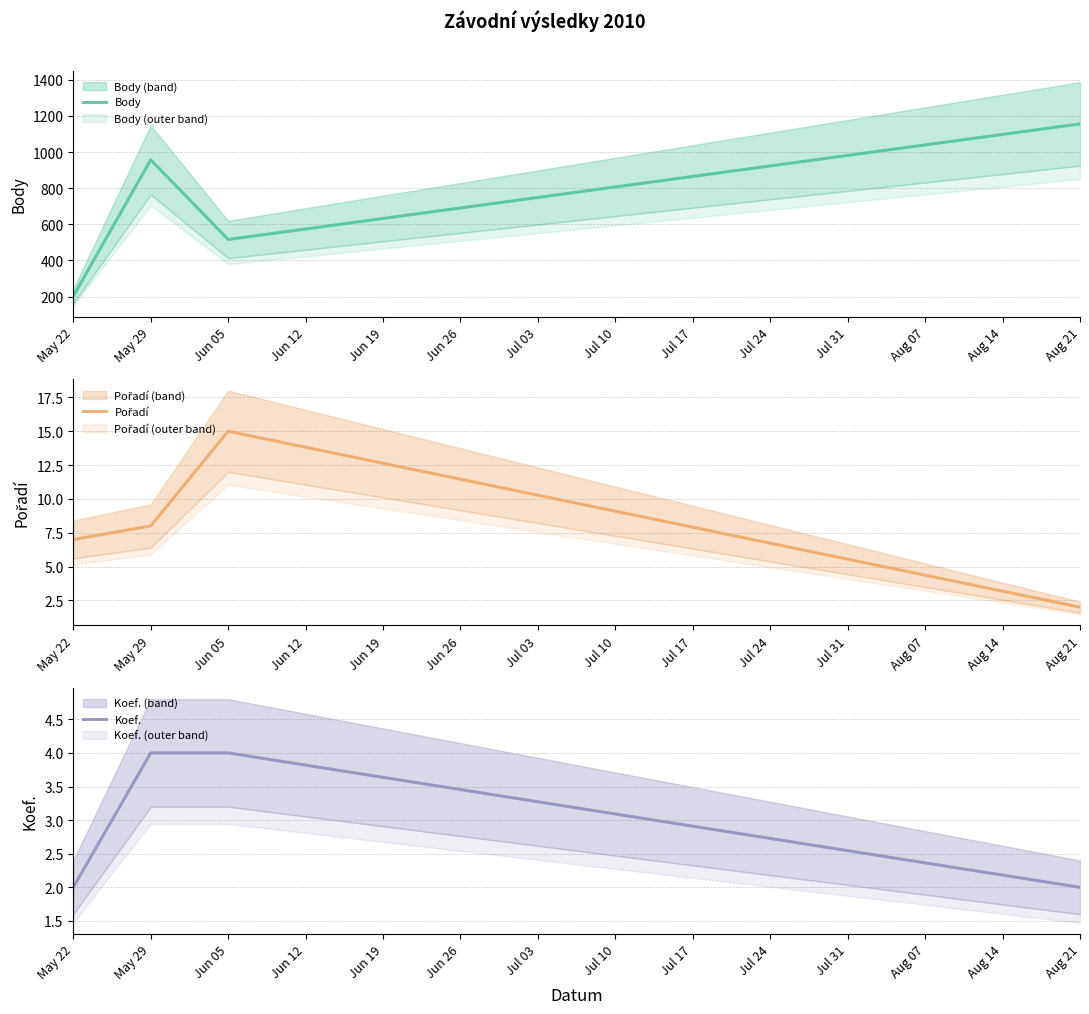

At how many categories does at least one series exceed 303?

3